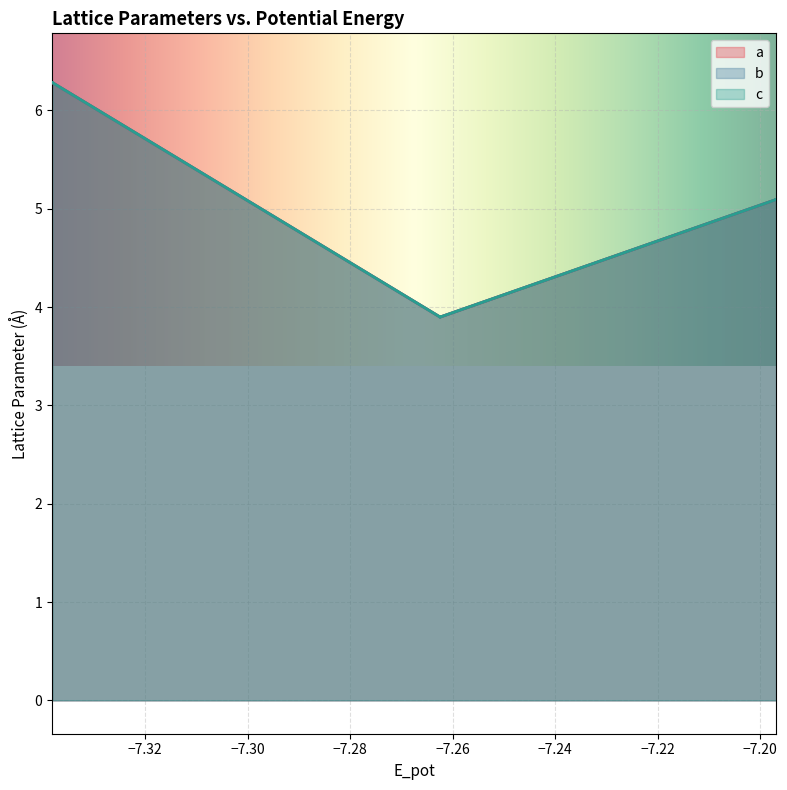

True or false: a has a value of 6.8 at L1_2-static.

False